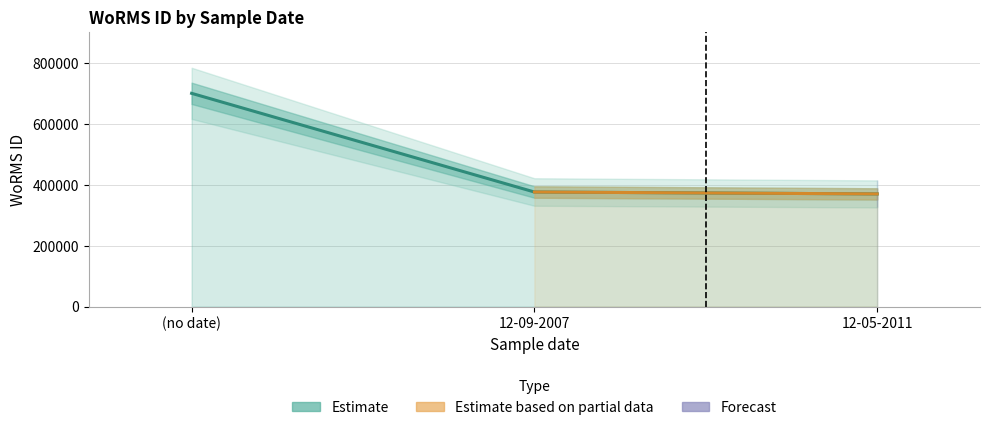

The value at (no date) is 977398. True or false?

False